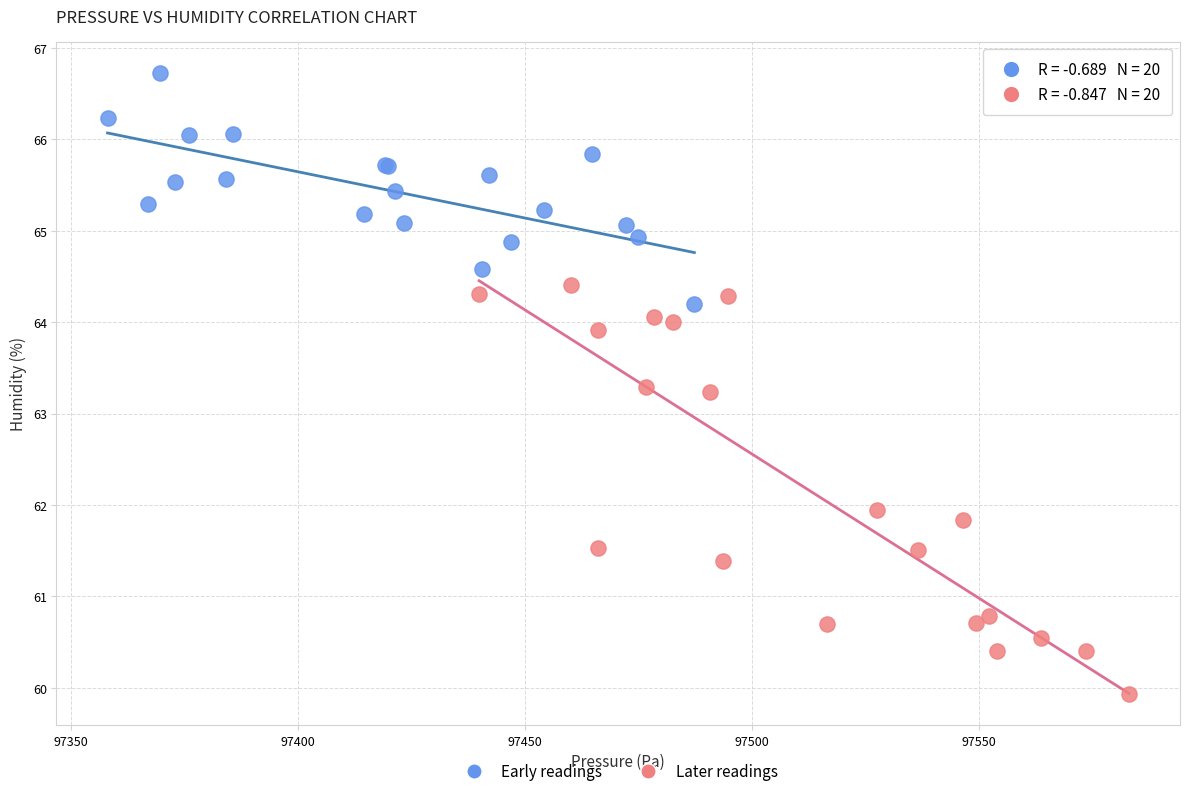

Which series contains the lowest Y value?

Later readings